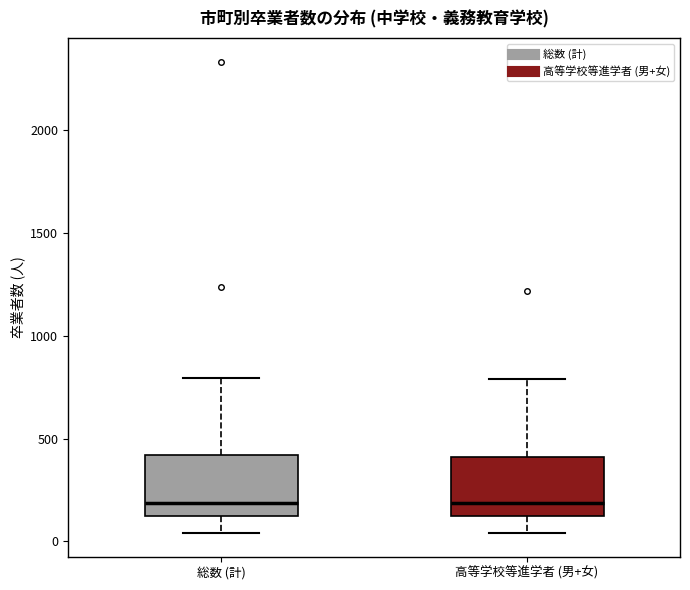

Reading left to right, read every box against the y-axis: the position of its median line, the range the box covers, and the ends of its whiskers. The values are not printed on the chart, so give them approximately, as read against the axis.

総数 (計): median 200, box 100 to 400, whiskers 50 to 800
高等学校等進学者 (男+女): median 200, box 100 to 400, whiskers 50 to 800